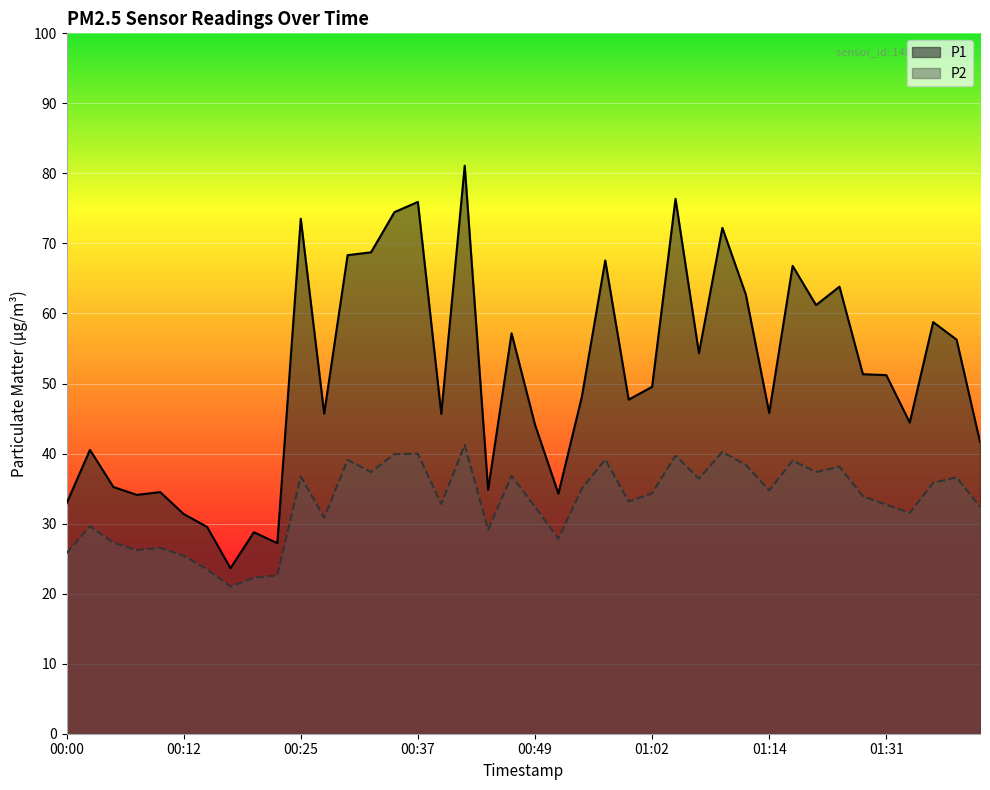

Reading right to left, extract all data points from this chart.

P1: 41.7	56.3	58.8	44.4	51.2	51.3	63.8	61.2	66.8	45.8	62.7	72.2	54.3	76.4	49.5	47.7	67.6	48.1	34.3	44.1	57.2	34.8	81.1	45.7	75.9	74.5	68.7	68.3	45.7	73.5	27.2	28.8	23.6	29.5	31.4	34.5	34.1	35.2	40.5	32.9
P2: 32.4	36.6	35.8	31.5	32.7	33.9	38.1	37.4	39.0	34.7	38.4	40.2	36.4	39.7	34.3	33.1	39.2	35.0	27.8	32.4	36.8	29.1	41.2	32.8	40.0	39.9	37.4	39.1	30.8	36.7	22.6	22.3	21.0	23.5	25.4	26.5	26.2	27.3	29.6	25.8